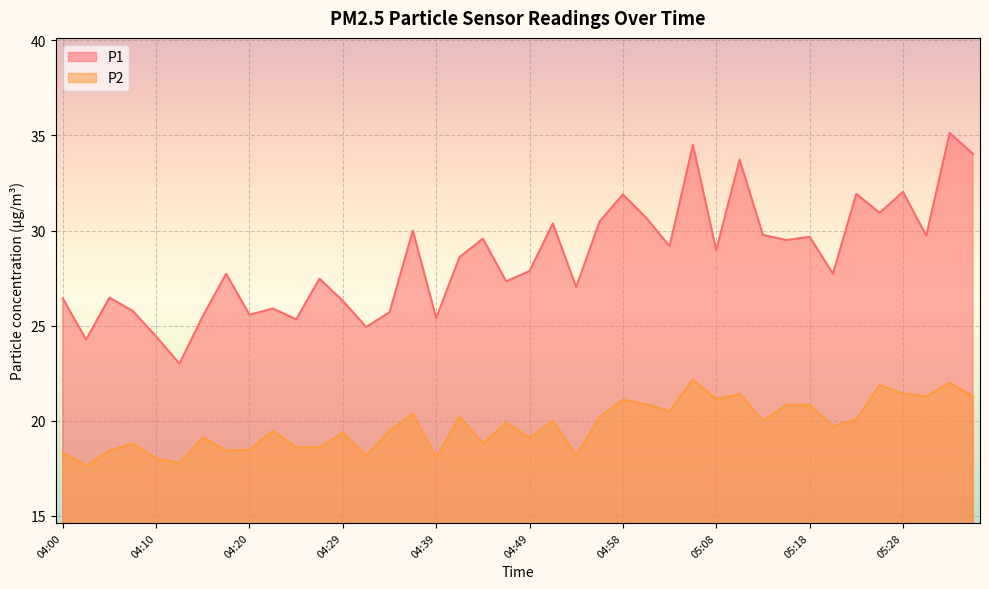

How many data points in P1 are less than 28?

20